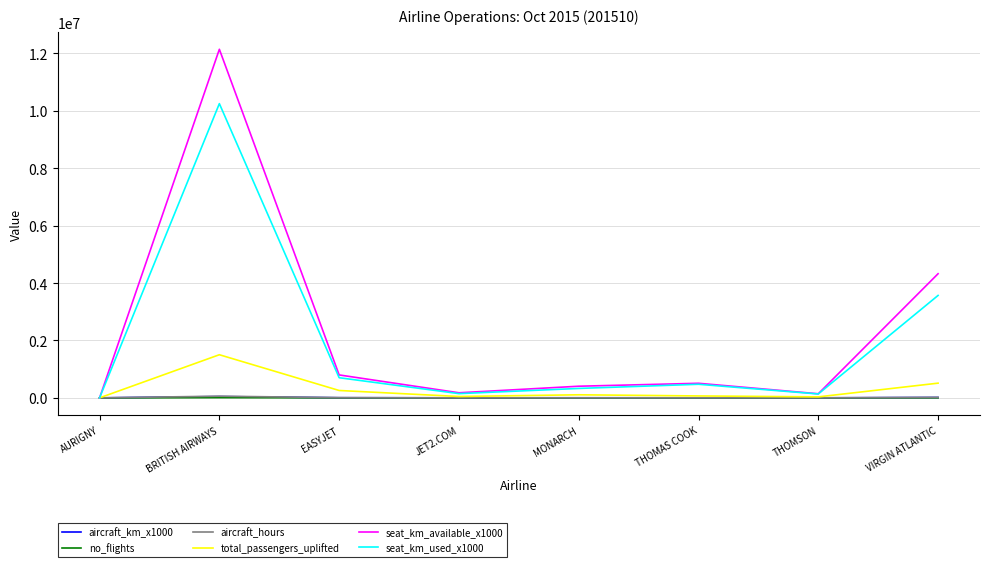

At which category is the sum across all series the highest?

BRITISH AIRWAYS